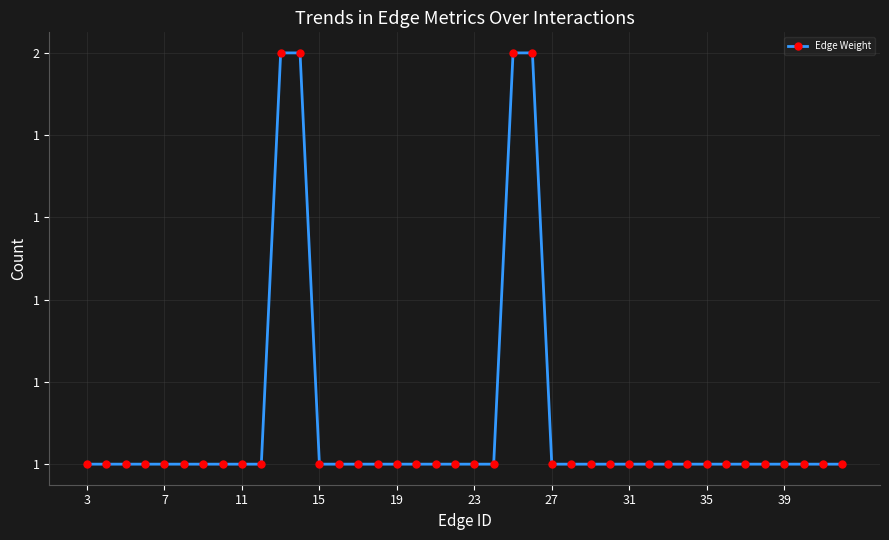

What is the minimum value shown in the chart?

1